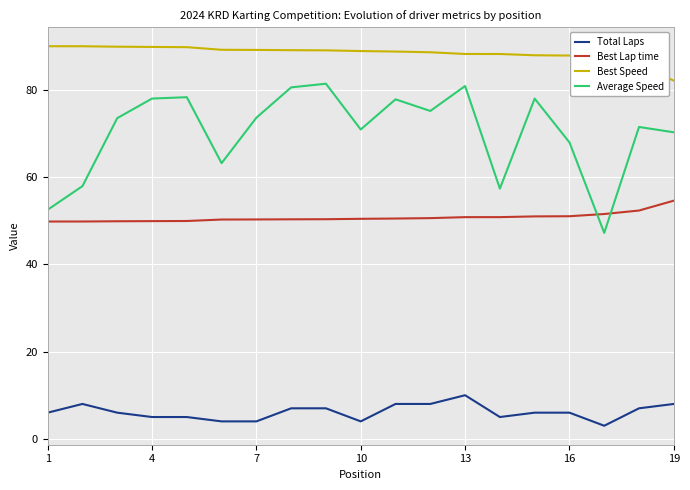

True or false: Best Speed and Total Laps cross at least once.

False